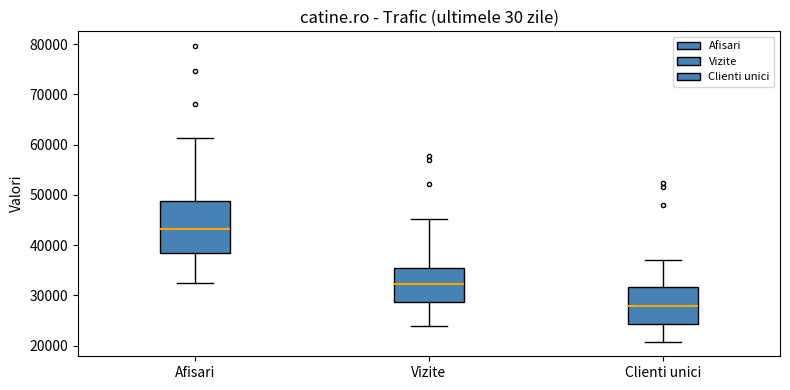

Reading left to right, read every box against the y-axis: the position of its median line, the range the box covers, and the ends of its whiskers. The values are not printed on the chart, so give them approximately, as read against the axis.

Afisari: median 43000, box 38000 to 49000, whiskers 33000 to 61000
Vizite: median 32000, box 29000 to 35000, whiskers 24000 to 45000
Clienti unici: median 28000, box 24000 to 32000, whiskers 21000 to 37000